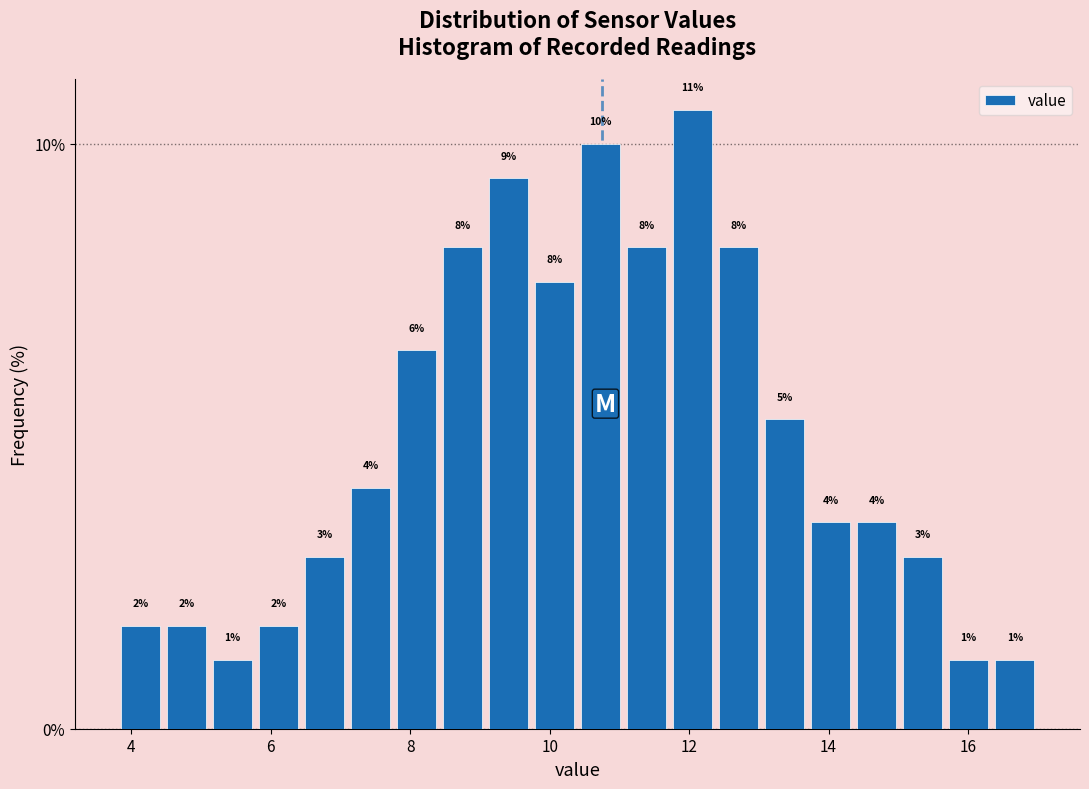

Around what value on the x-axis is the tallest bar? Give the approximate position of its centre, as read against the axis.

12.0